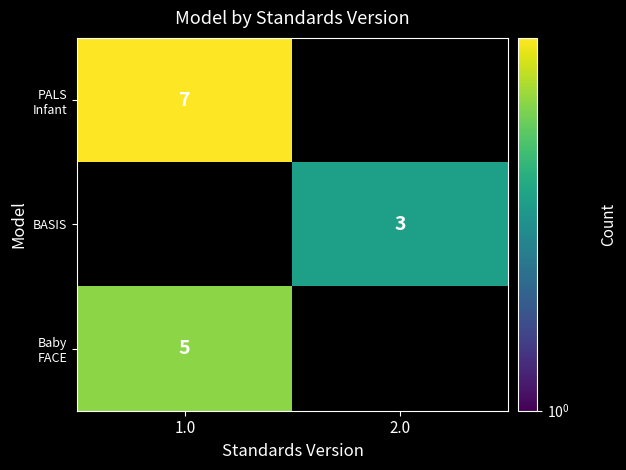

Is the value of PALS Infant at 1.0 greater than the value of Baby FACE at 2.0?

No